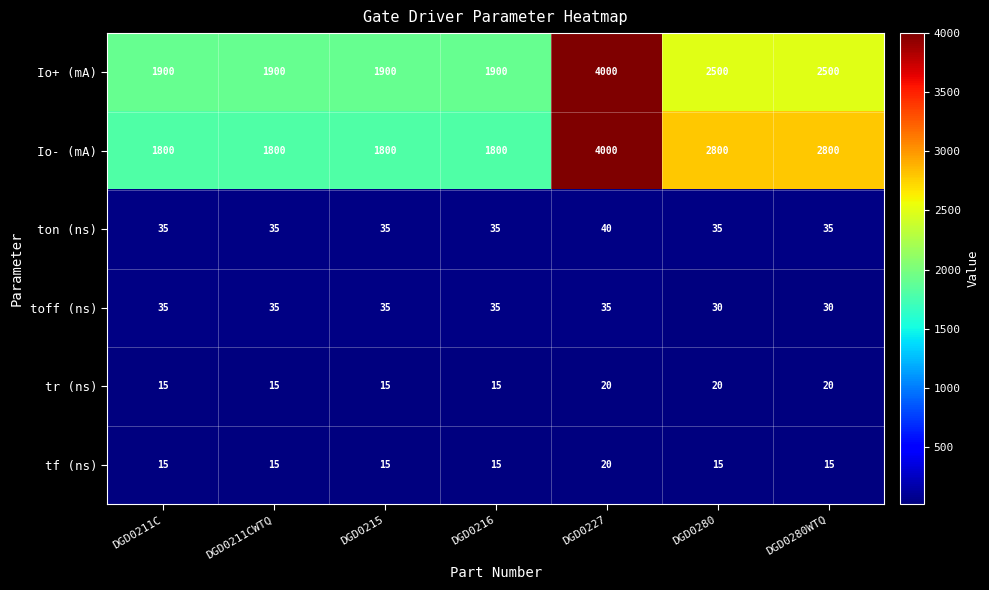

Read the tr (ns) value at DGD0216.

15